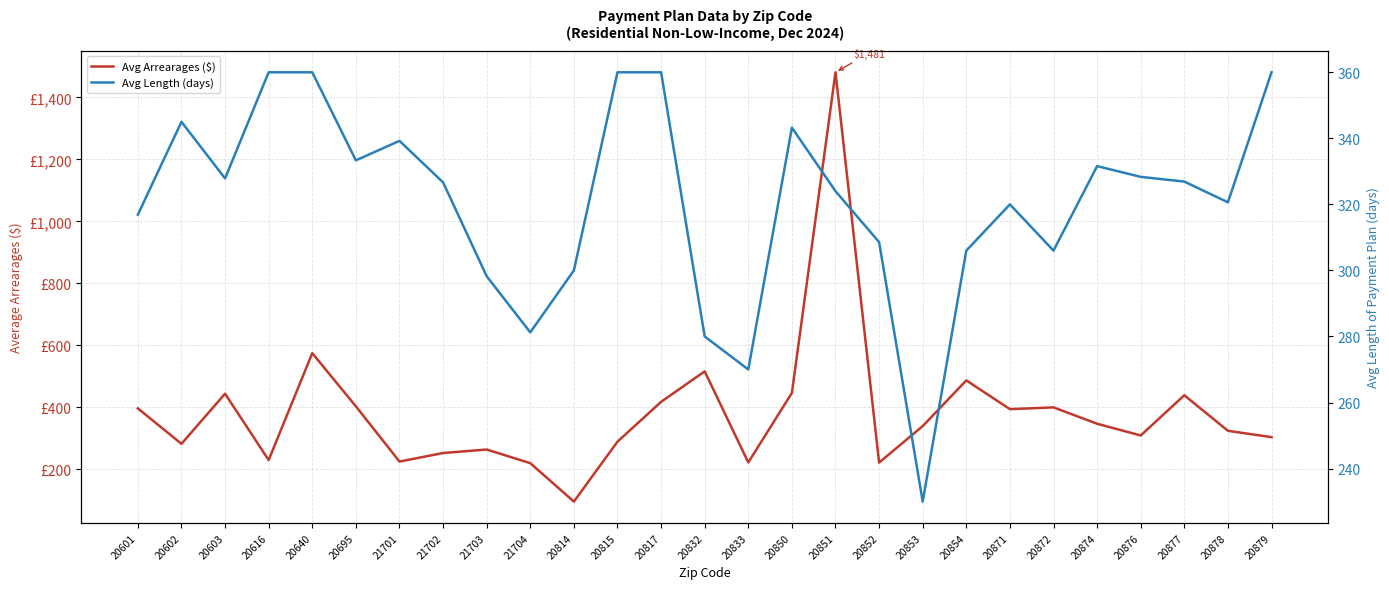

Which series has the largest range (max minus min)?

Avg Arrearages ($)